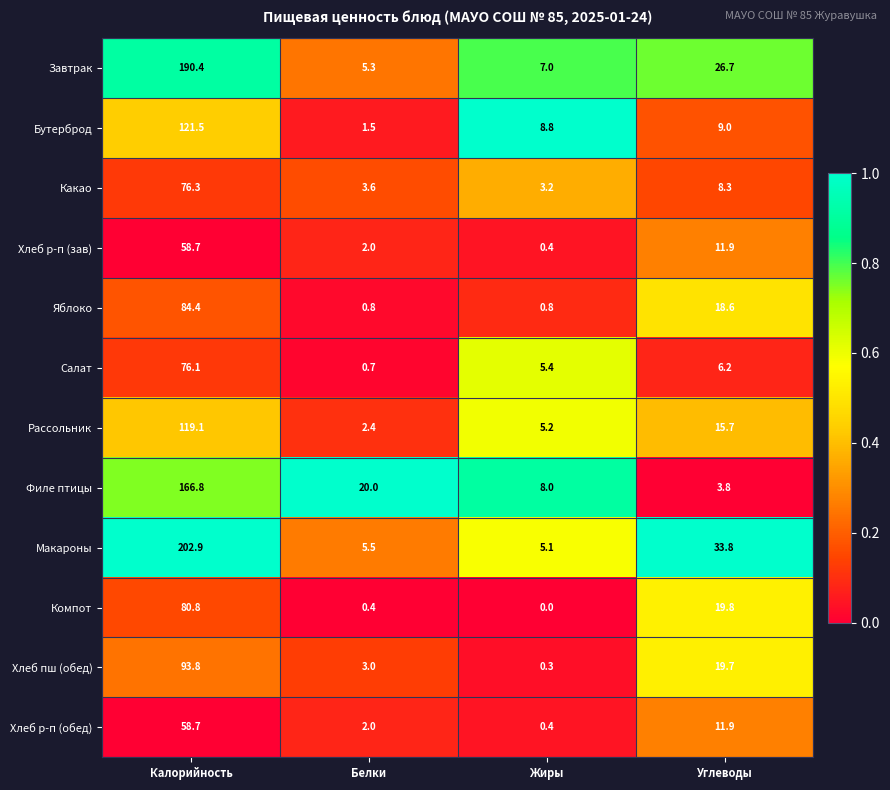

Is it true that Хлеб р-п (обед) equals 37.2 at Калорийность?

False